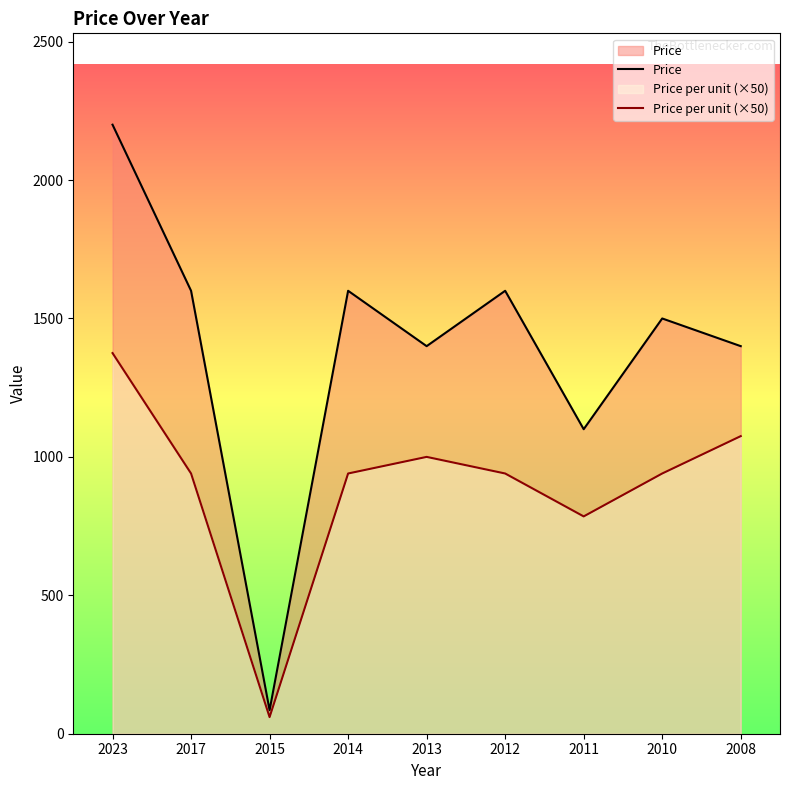

What is the value of the Price point at the 1st from the left?

2200